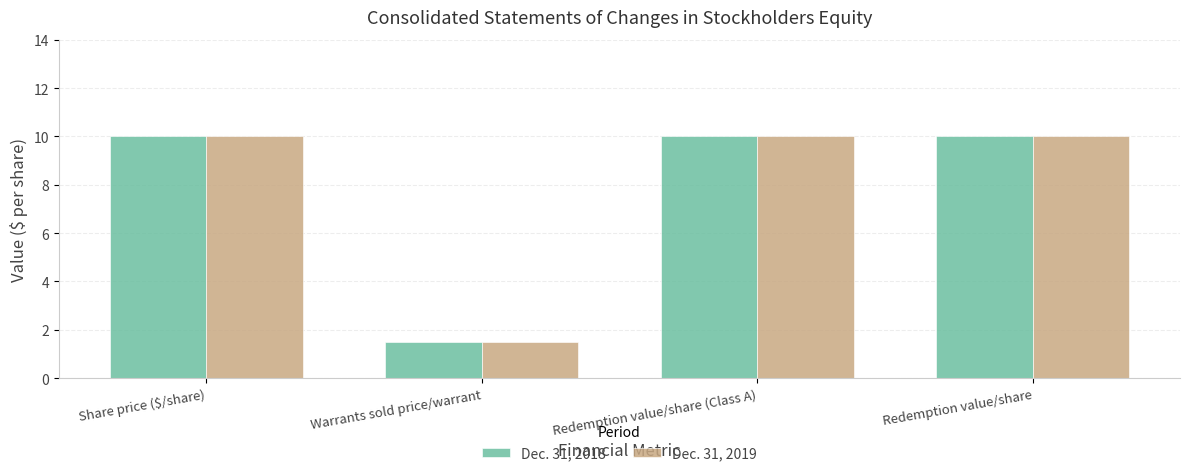

The Dec. 31, 2019 series shows 14.5 at Share price ($/share). True or false?

False